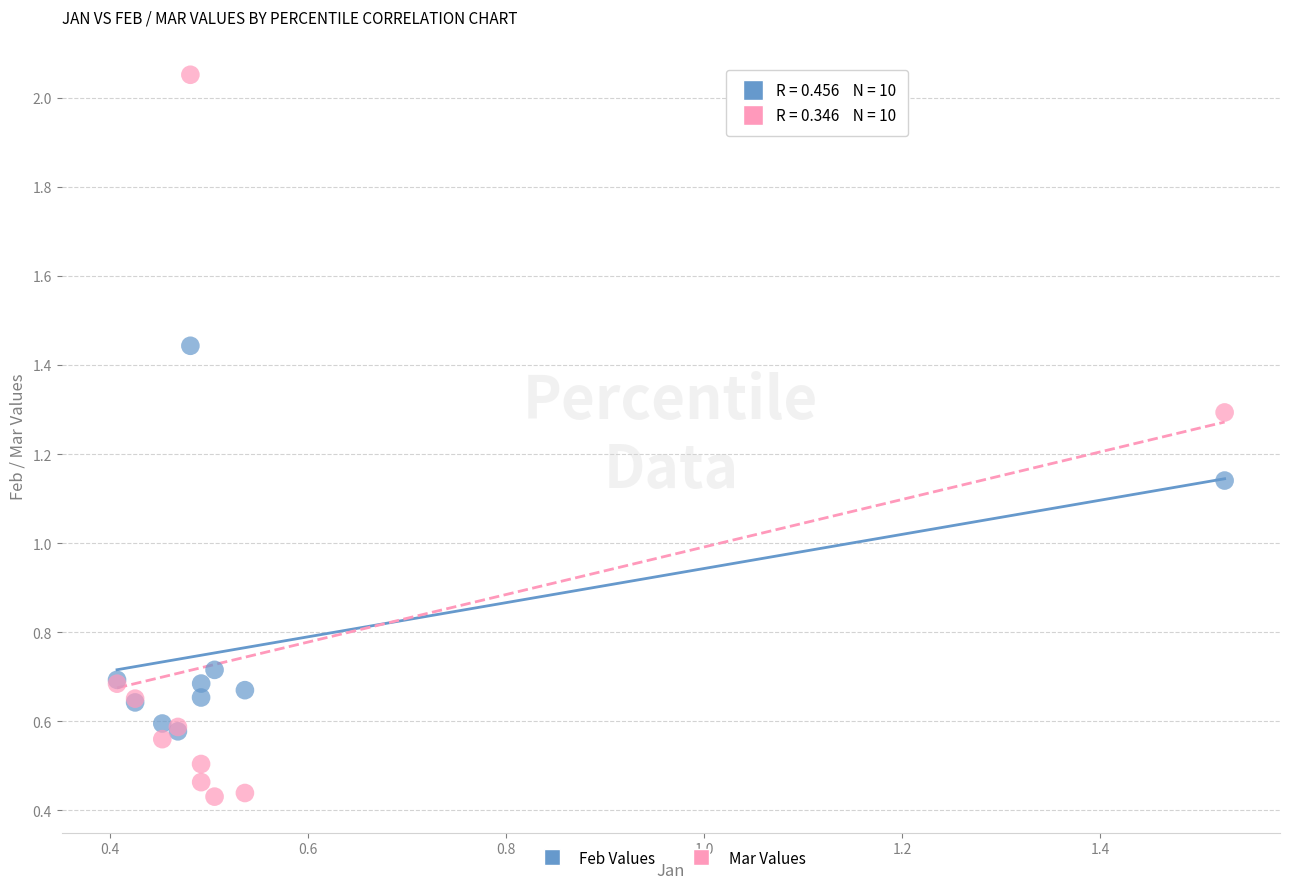

Which series has the widest spread of Y values?

Mar Values